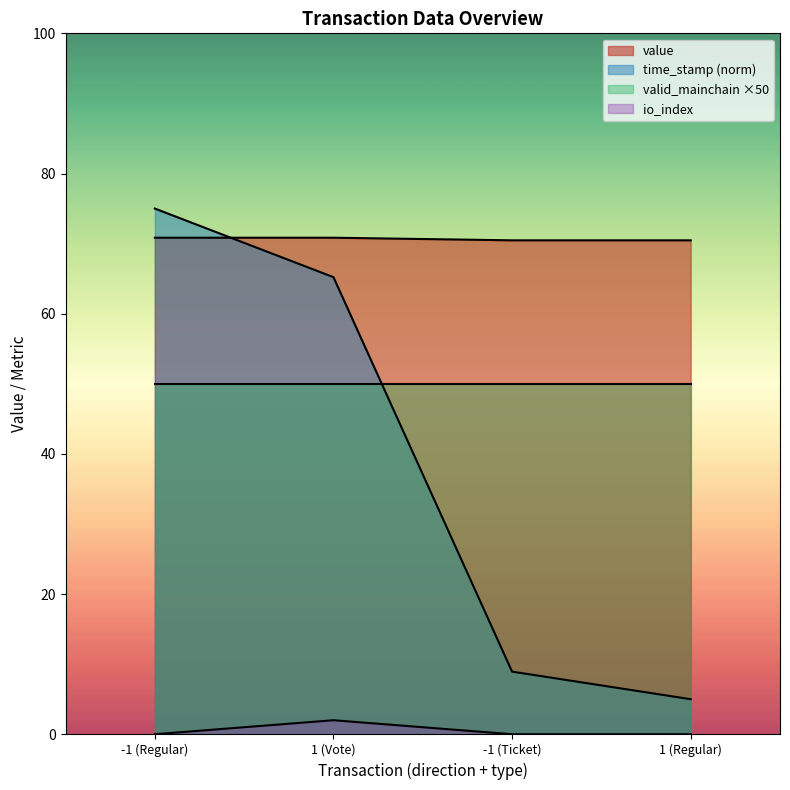

What is the difference between the highest and lowest values at -1 (Ticket)?

70.5